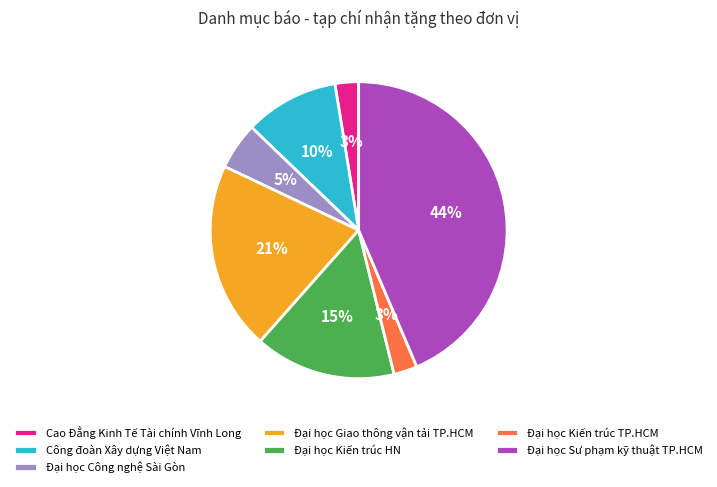

Which category has the biggest portion of the pie?

Đại học Sư phạm kỹ thuật TP.HCM